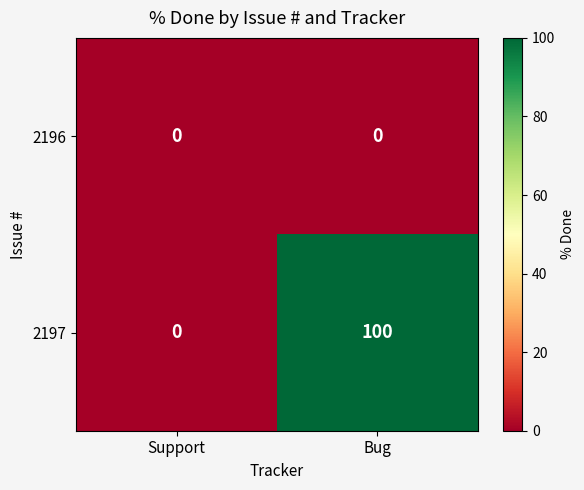

Rank the series by their average value, from highest to lowest.

2197, 2196